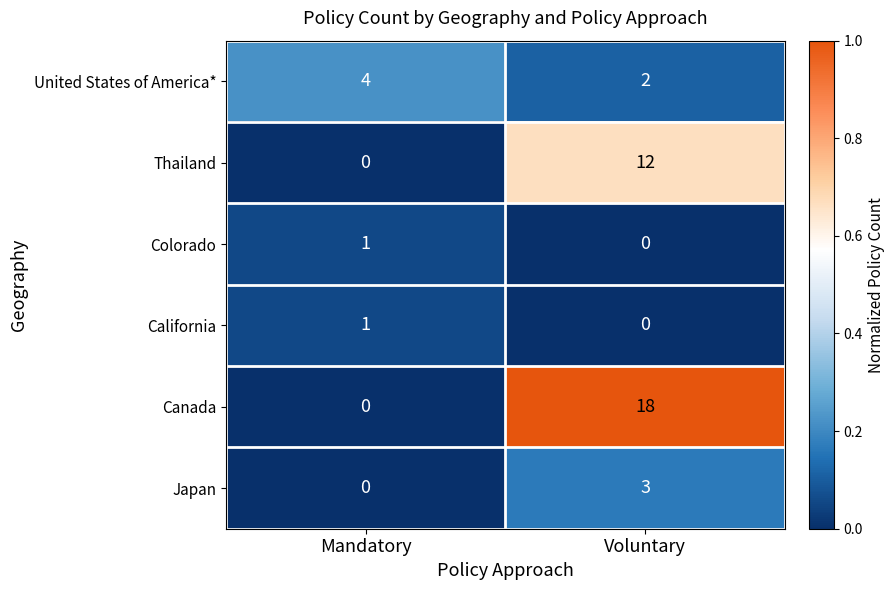

Reading right to left, list all the values displayed in this chart.

United States of America*: 2	4
Thailand: 12	0
Colorado: 0	1
California: 0	1
Canada: 18	0
Japan: 3	0